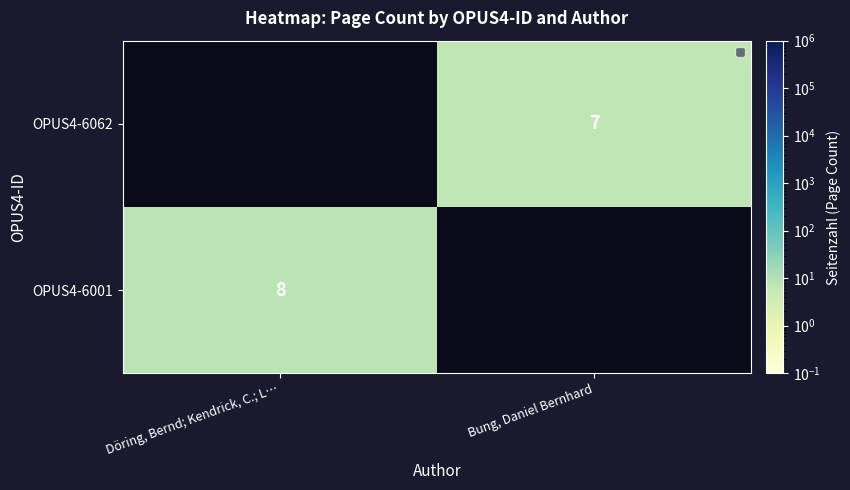

Is it true that OPUS4-6001 equals 12.4 at Döring, Bernd; Kendrick, C.; L…?

False